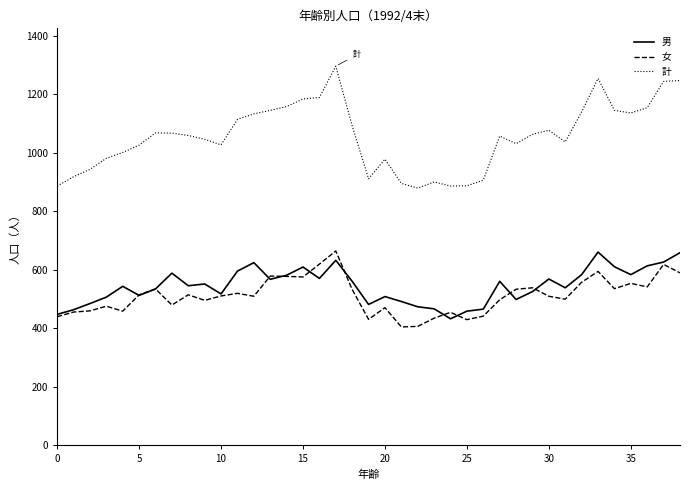

Which series has the largest total across all categories?

計